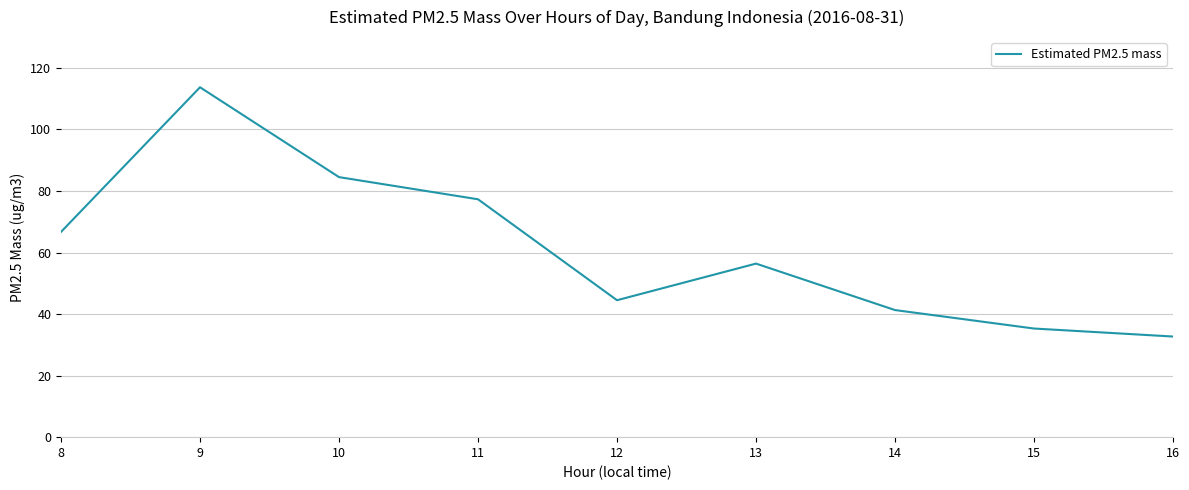

Where does the data first go above 56?

8